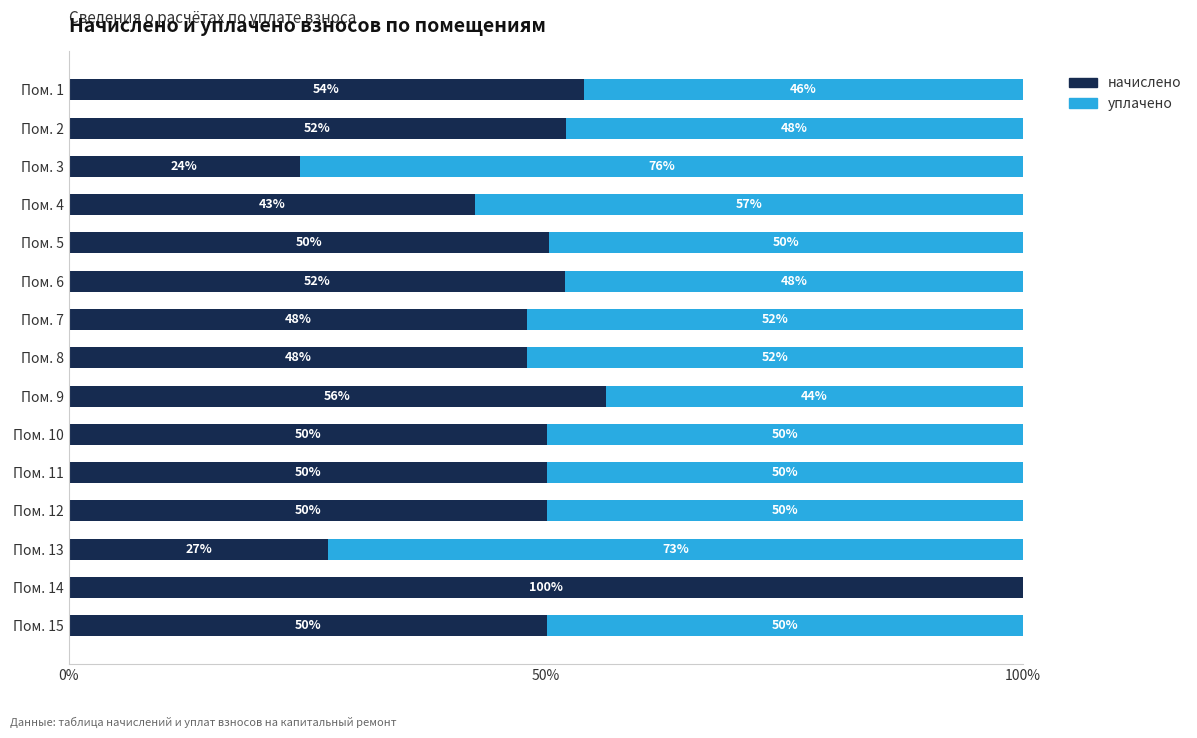

What is the total value across all series at Пом. 2?

100.0